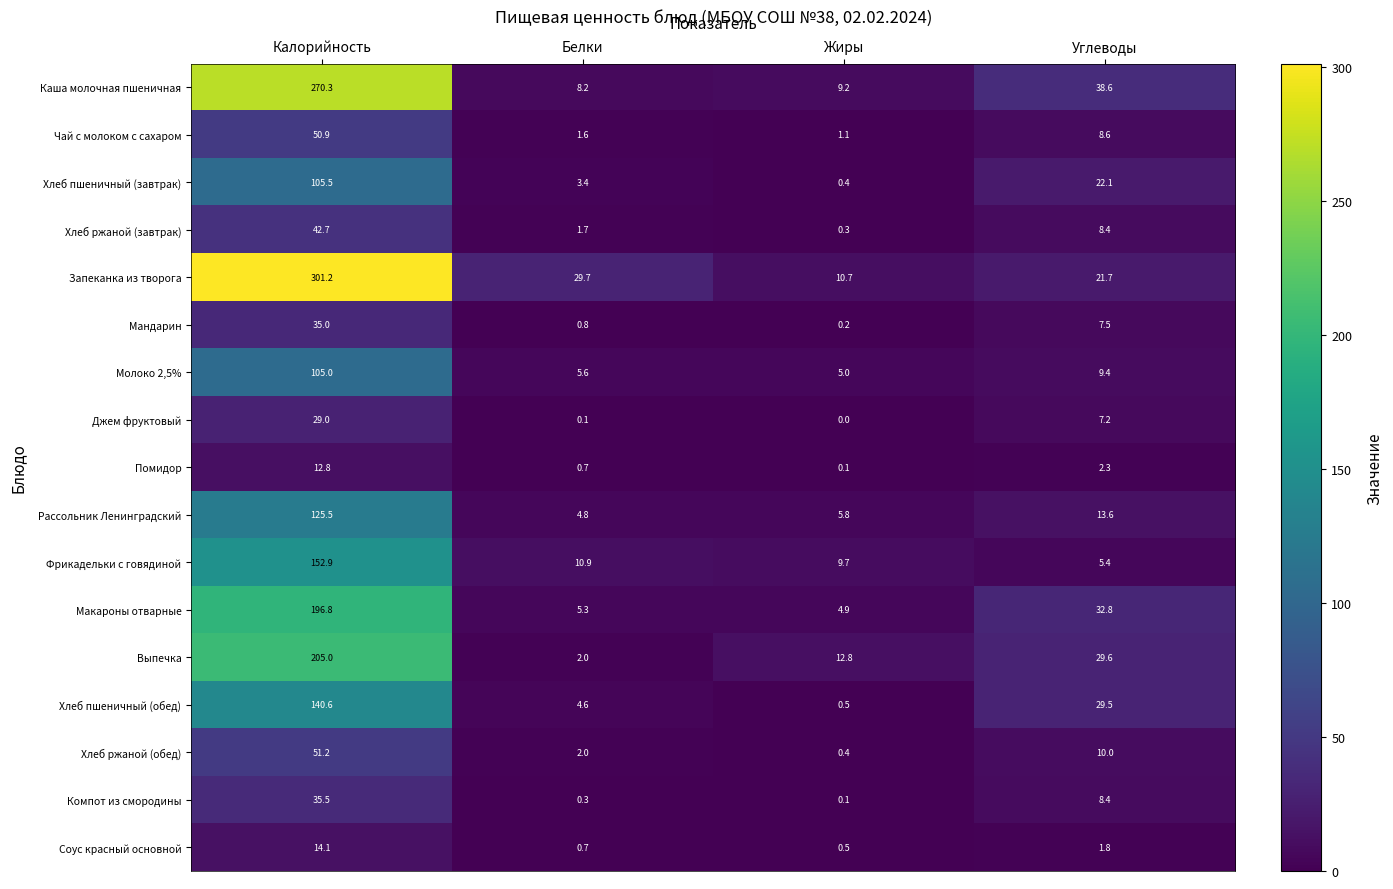

At which label does Хлеб пшеничный (обед) reach its peak?

Калорийность